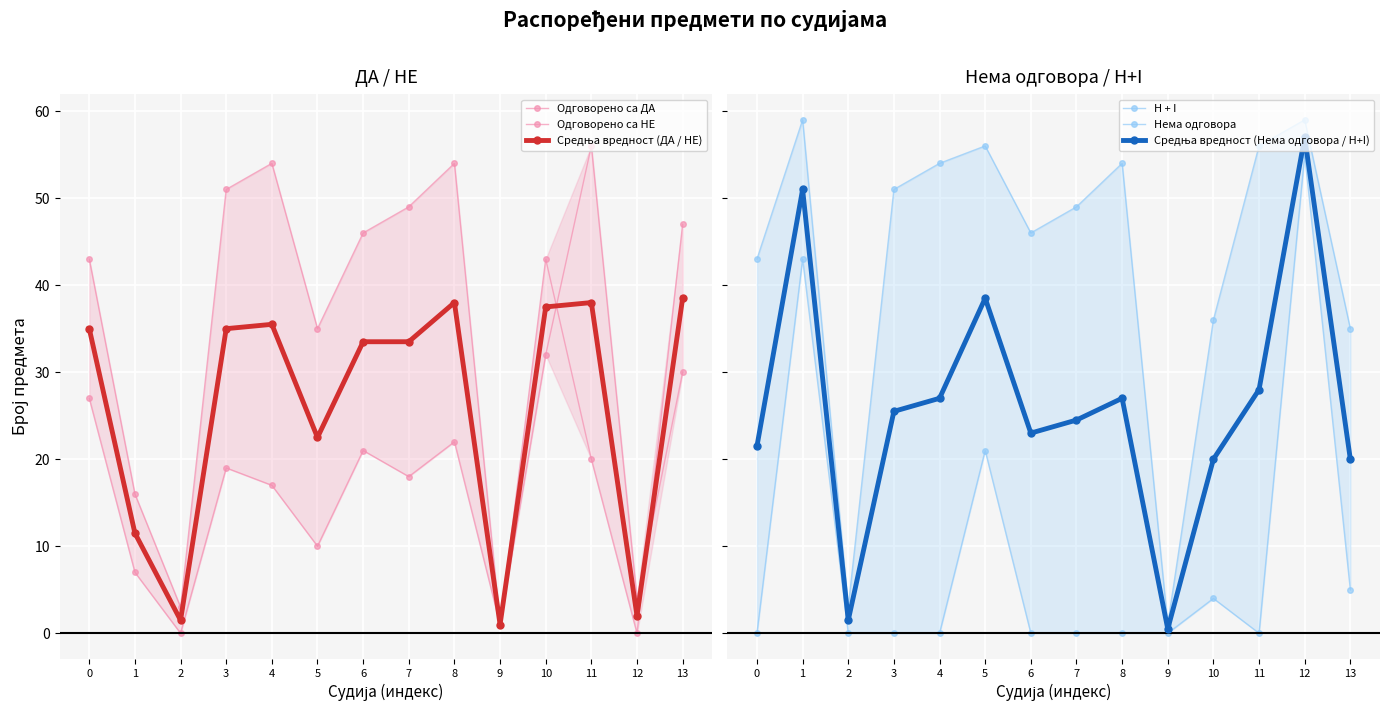

Which series ends up on top after the final intersection of Одговорено са НЕ and Средња вредност (ДА / НЕ)?

Одговорено са НЕ